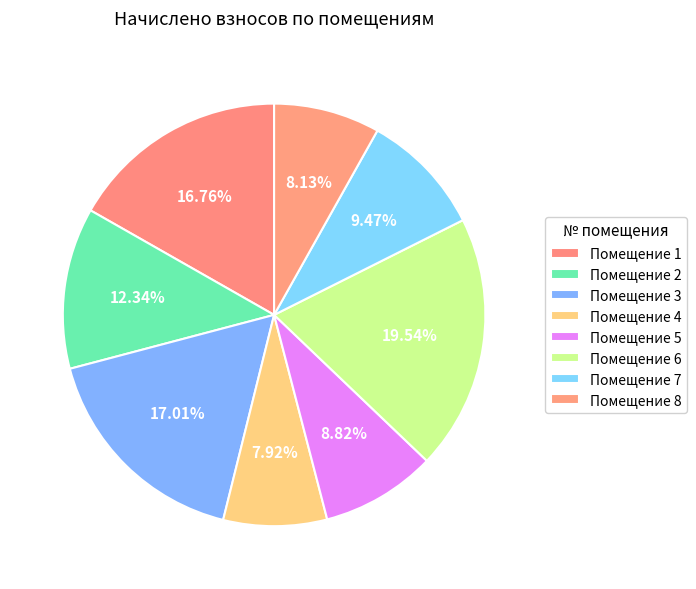

How many slices are in this pie chart?

8